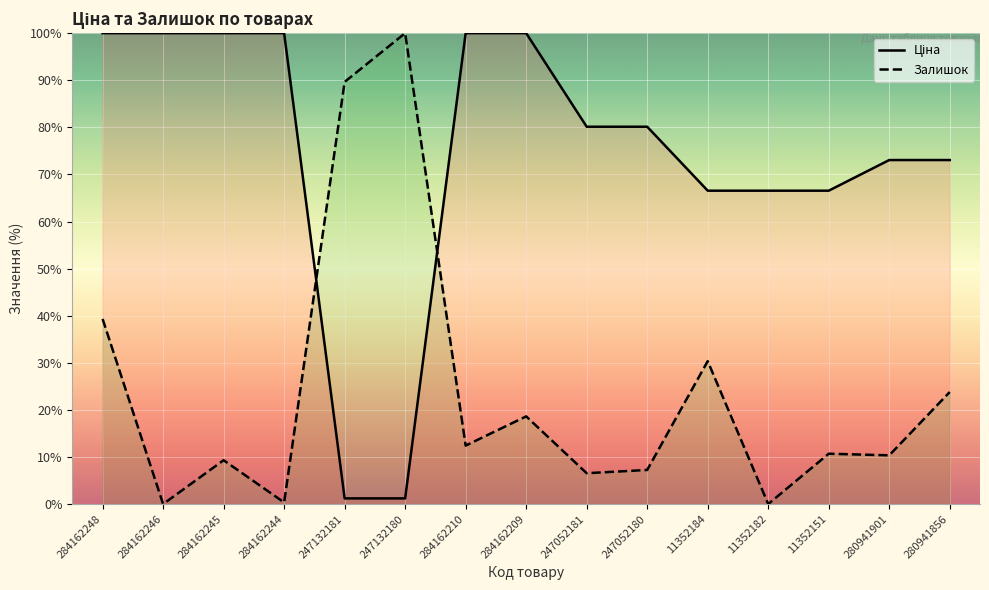

At which category is the sum across all series the highest?

284162248